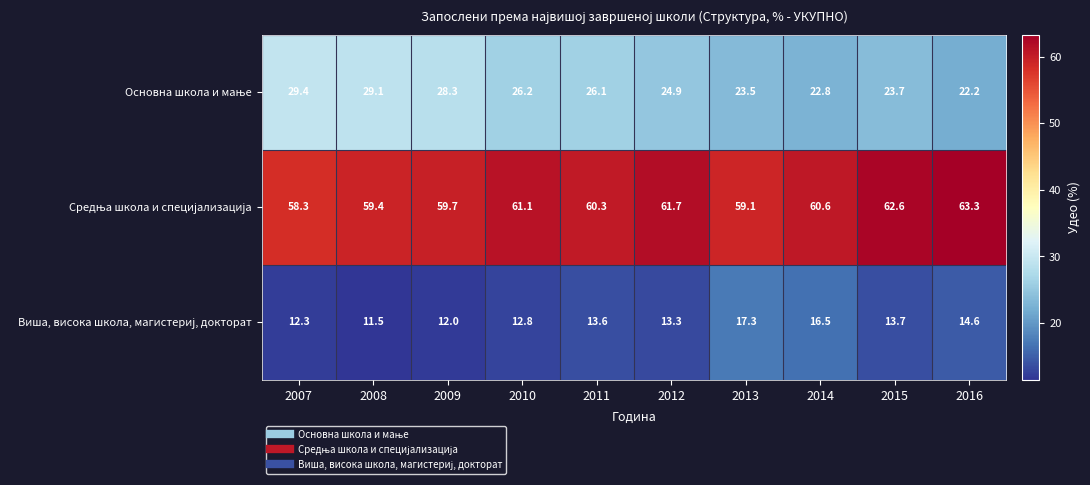

What is the difference between the highest and lowest values at 2013?

41.8